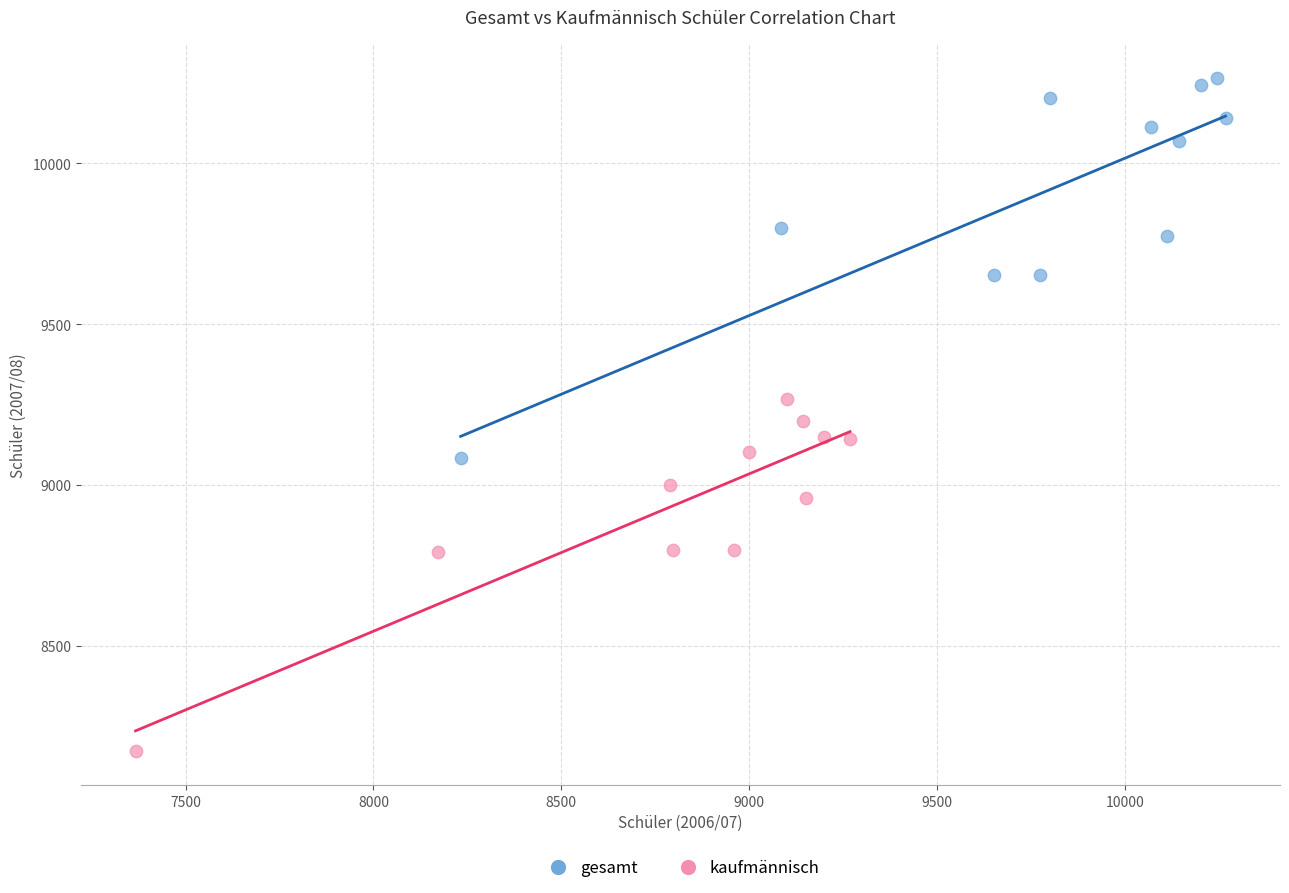

What are all the series names shown in the legend?

gesamt, kaufmännisch